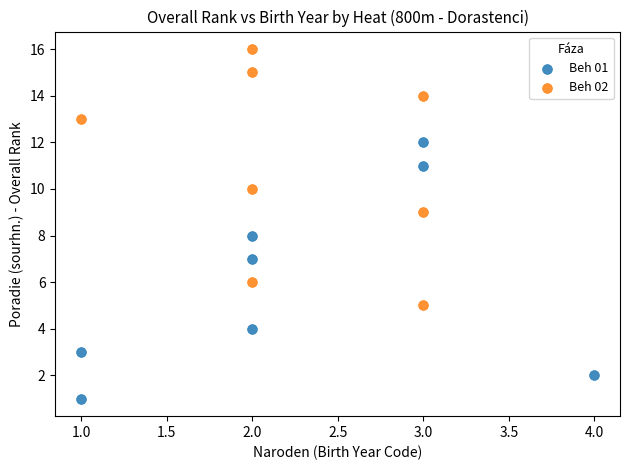

Which series contains the lowest Y value?

Beh 01